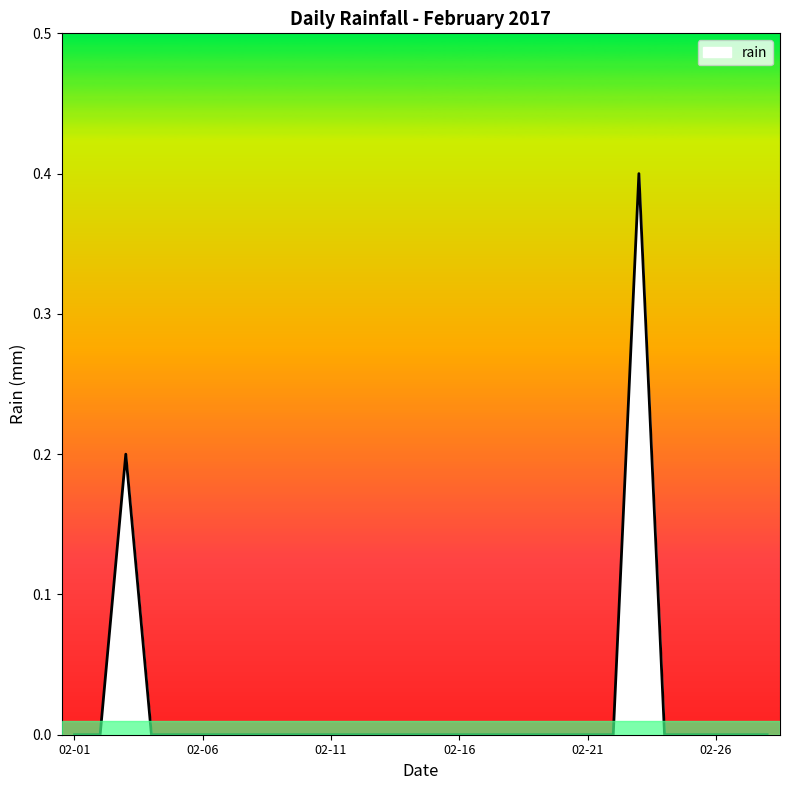

What is the difference between the maximum and minimum values?

0.4